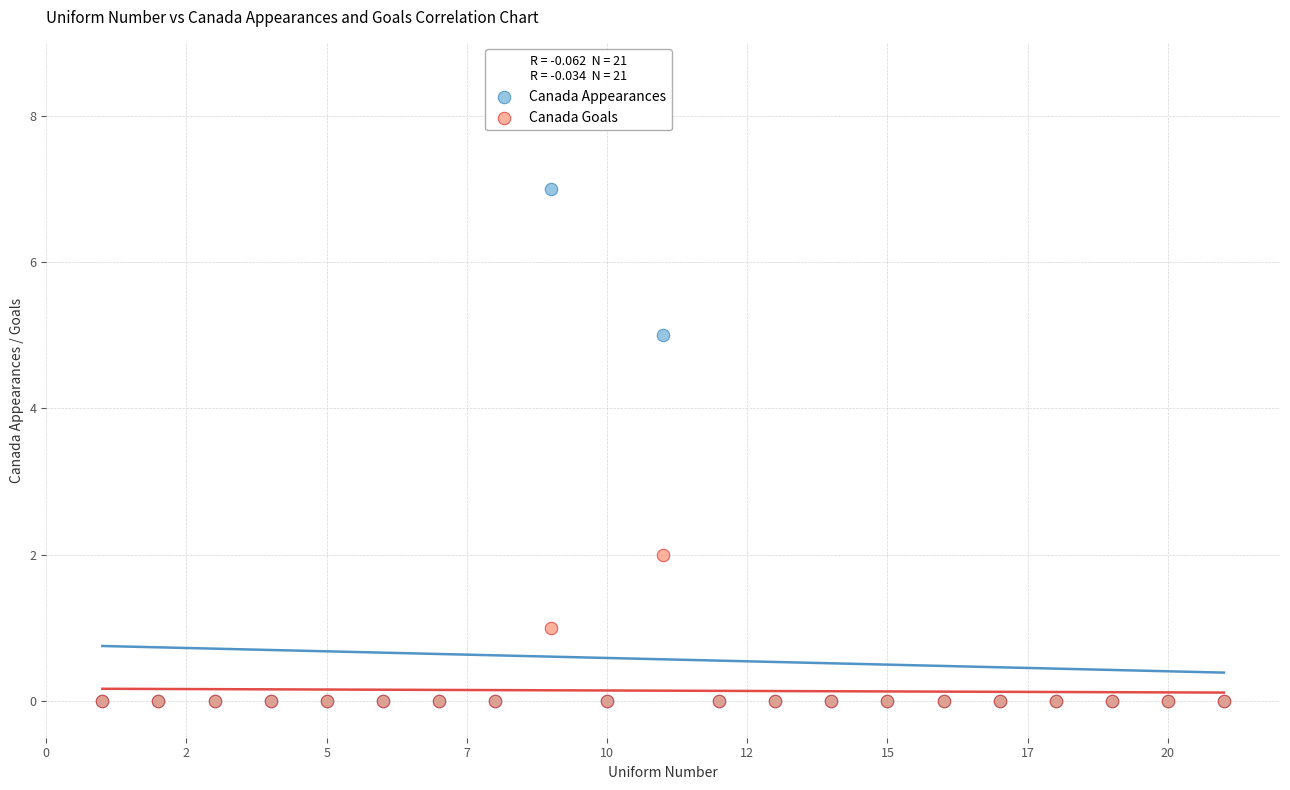

In the Canada Appearances series, what Y value is closest to 3?

5